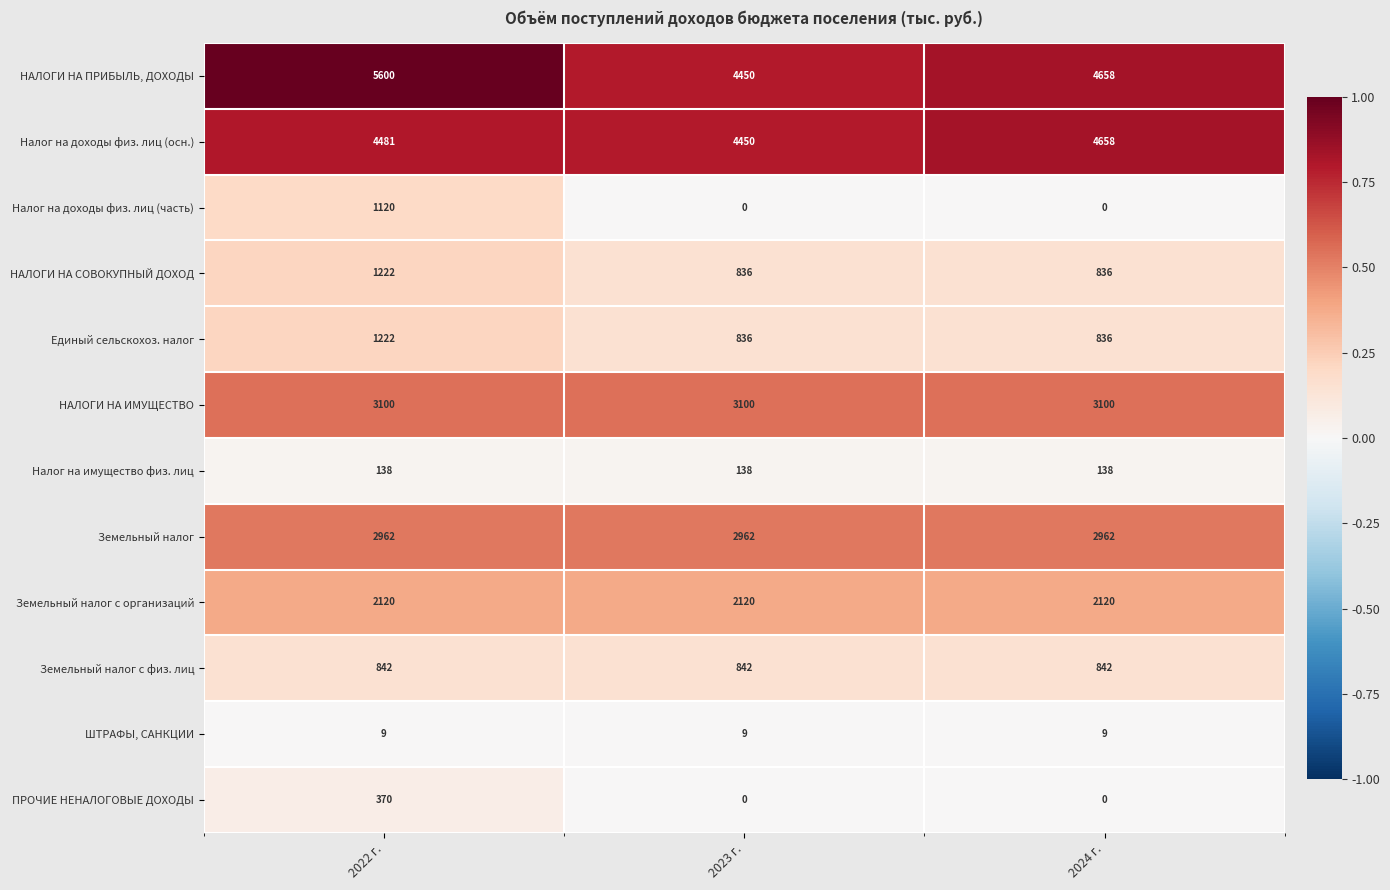

What is the difference between the maximum and minimum values in the Единый сельскохоз. налог series?

386